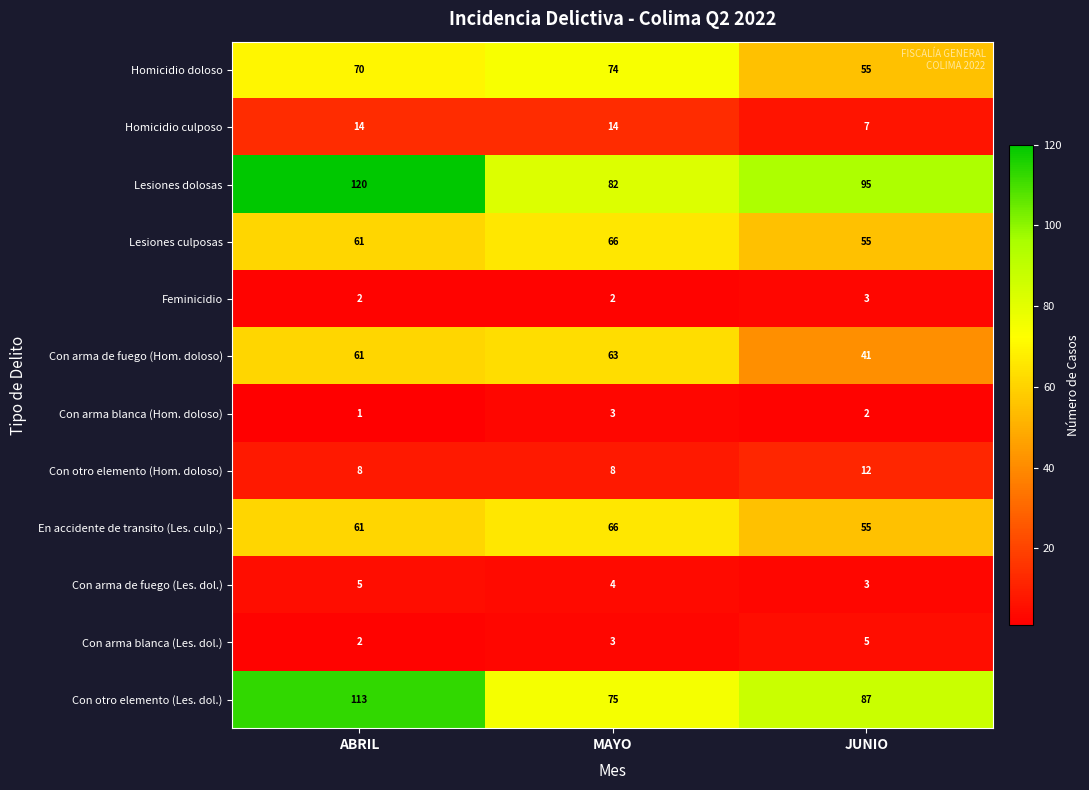

Read the Con otro elemento (Les. dol.) value at ABRIL, to the nearest 10.

110